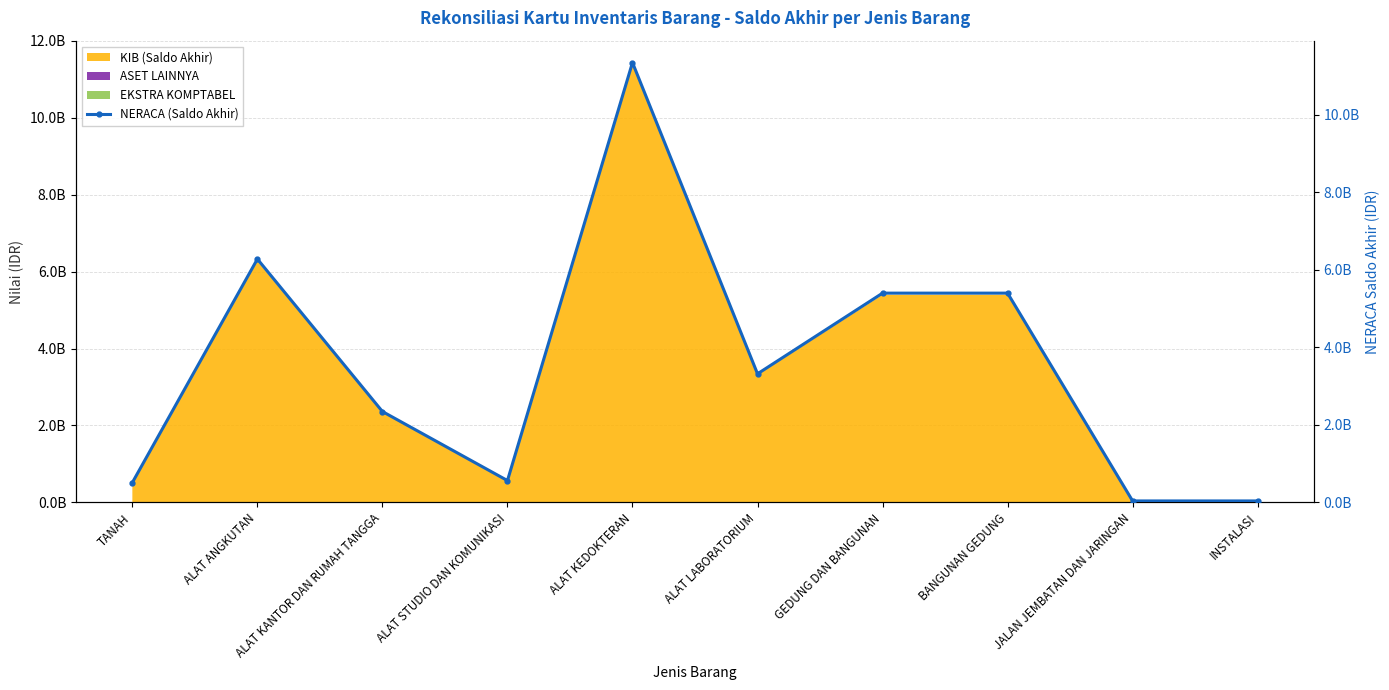

The chart shows a value of 6278576038.5 at ALAT ANGKUTAN. True or false?

True